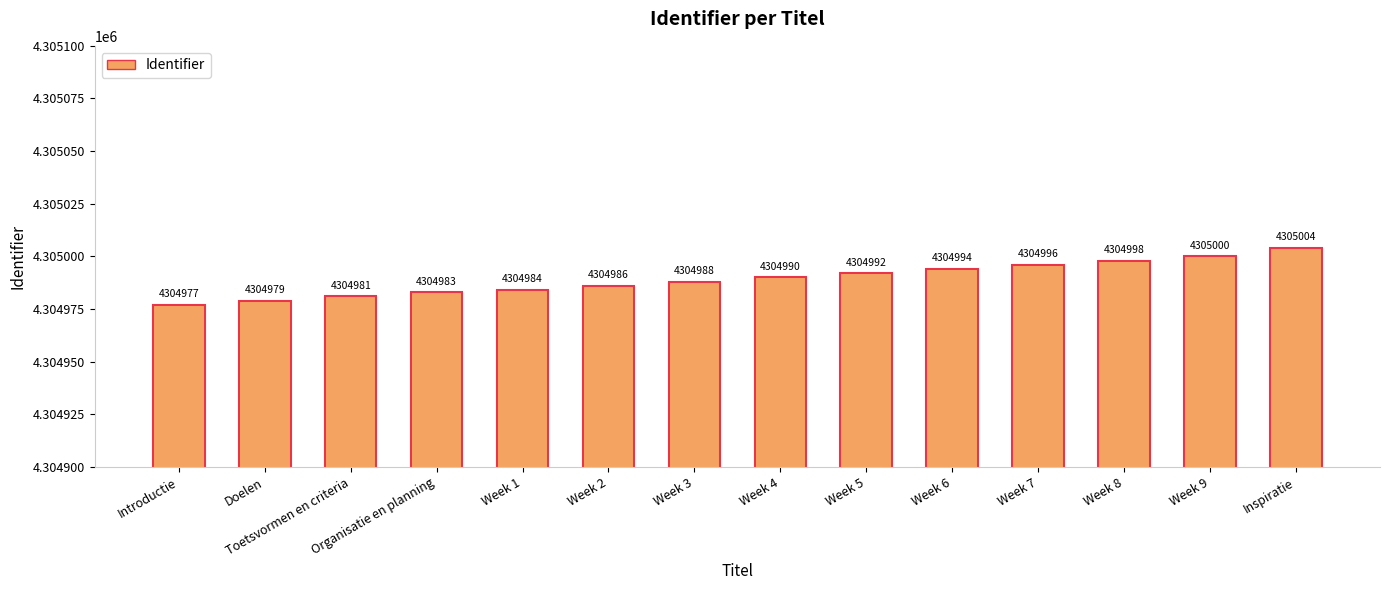

What is the average value?

4304989